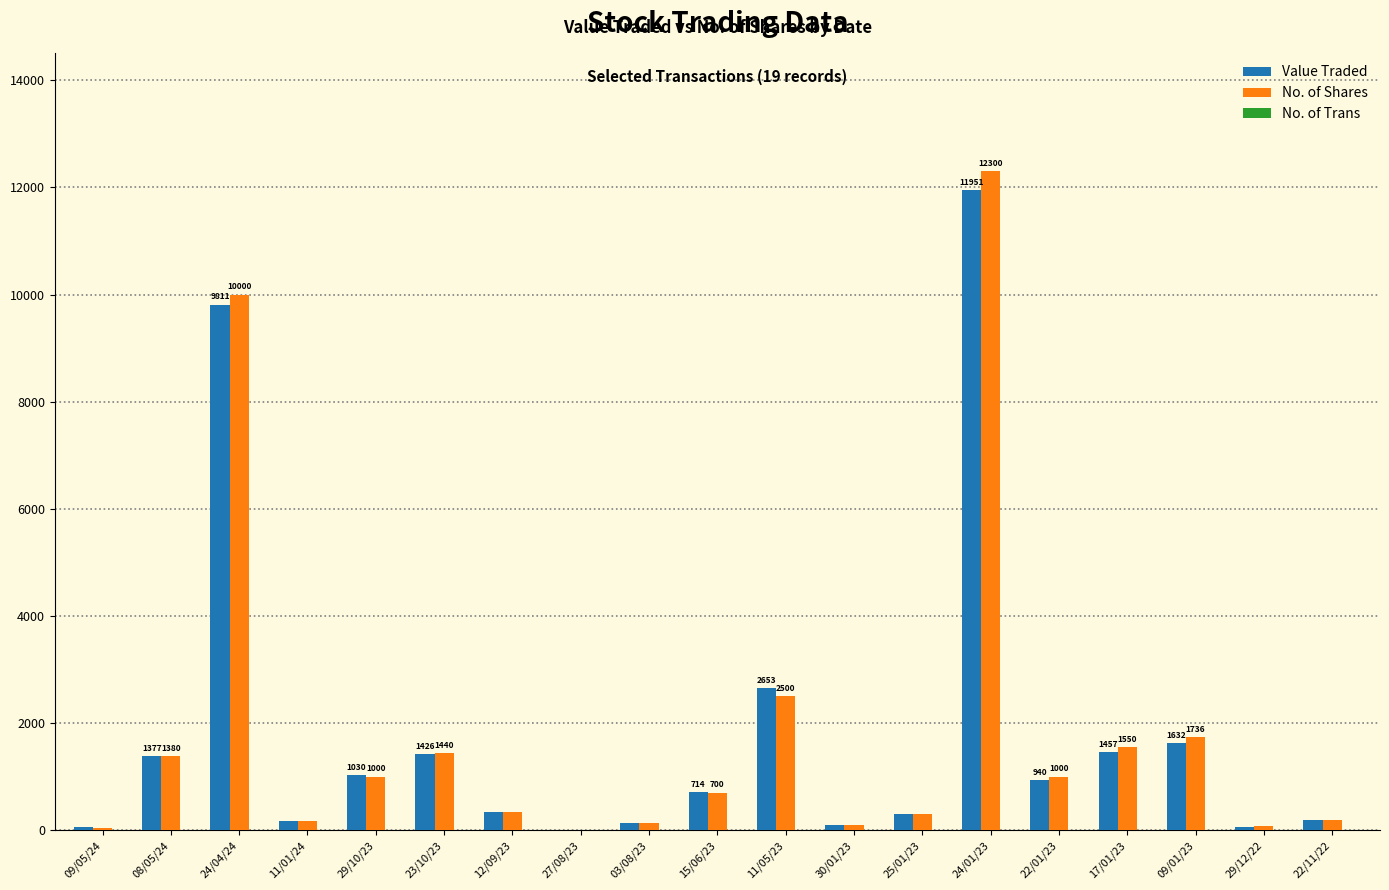

Where is Value Traded nearest to the value 5980?

11/05/23